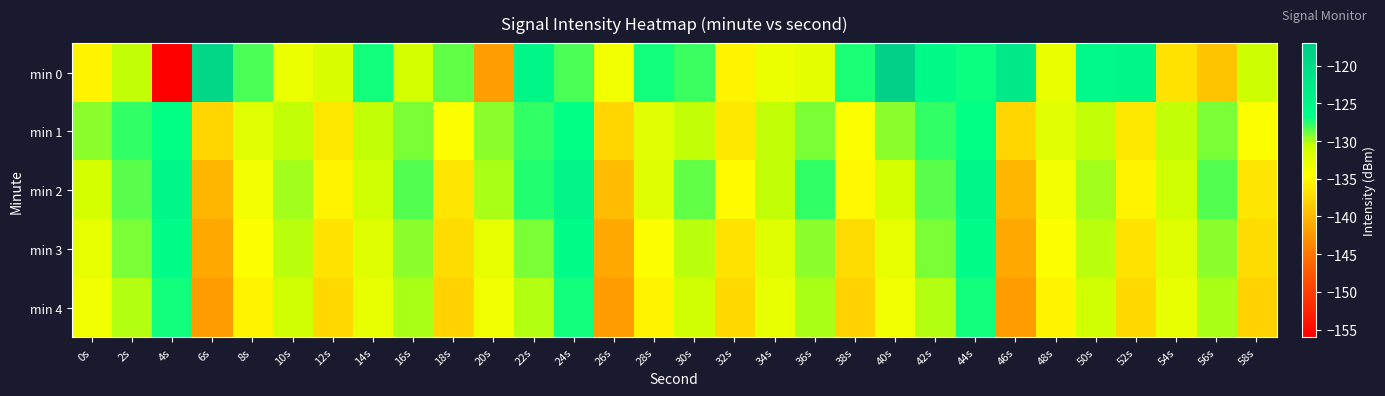

Which series has the largest range (max minus min)?

min 0